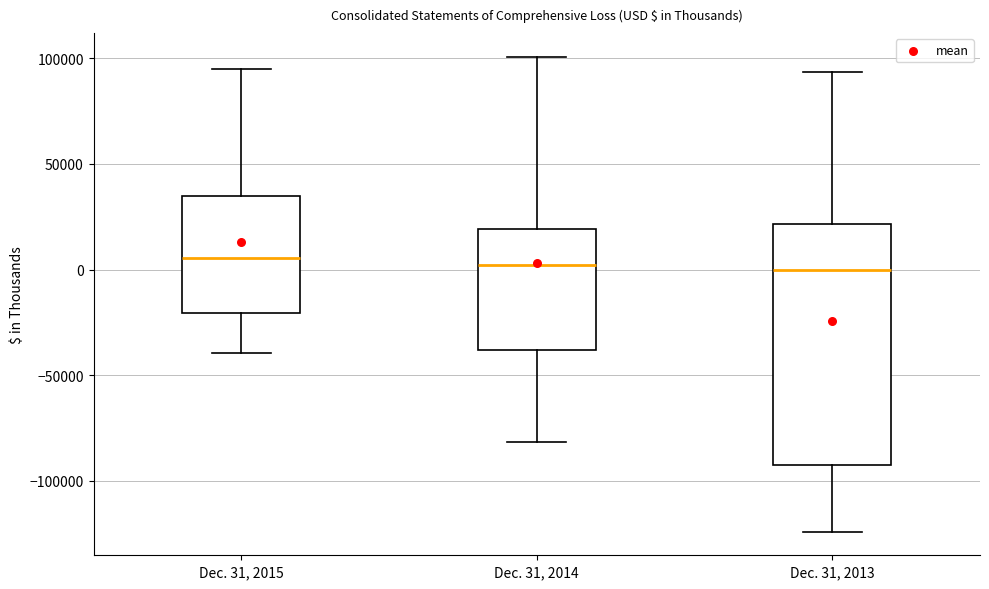

Reading left to right, read every box against the y-axis: the position of its median line, the range the box covers, and the ends of its whiskers. The values are not printed on the chart, so give them approximately, as read against the axis.

Dec. 31, 2015: median 5000, box -20000 to 35000, whiskers -40000 to 95000
Dec. 31, 2014: median 0, box -40000 to 20000, whiskers -80000 to 100000
Dec. 31, 2013: median 0, box -95000 to 20000, whiskers -125000 to 95000